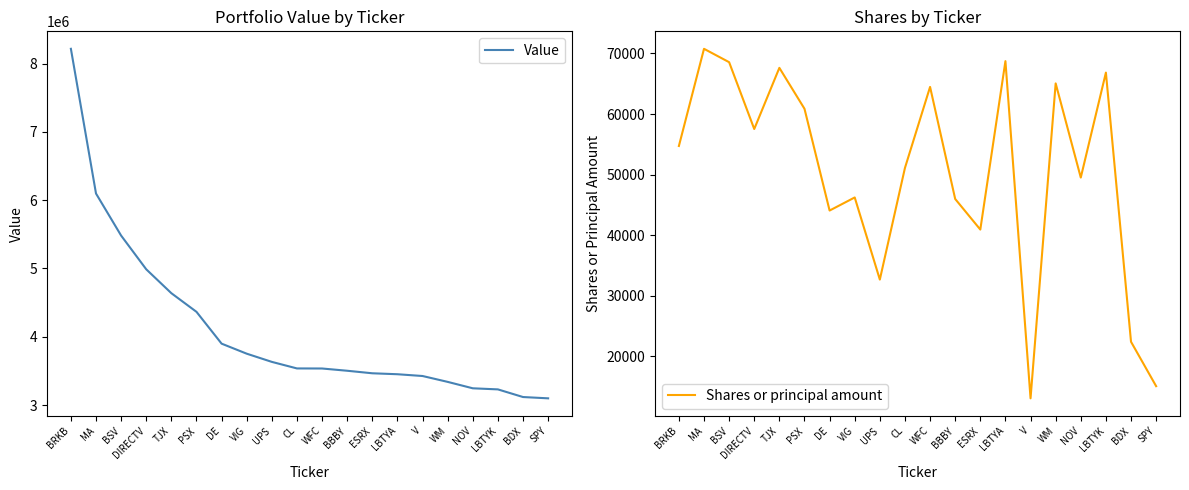

Which series changed the most between BRKB and WM?

Value